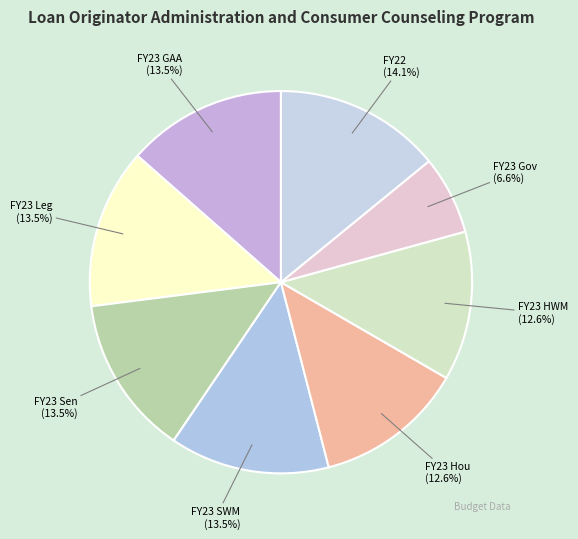

Which has a higher value, FY23 SWM or FY23 Hou?

FY23 SWM